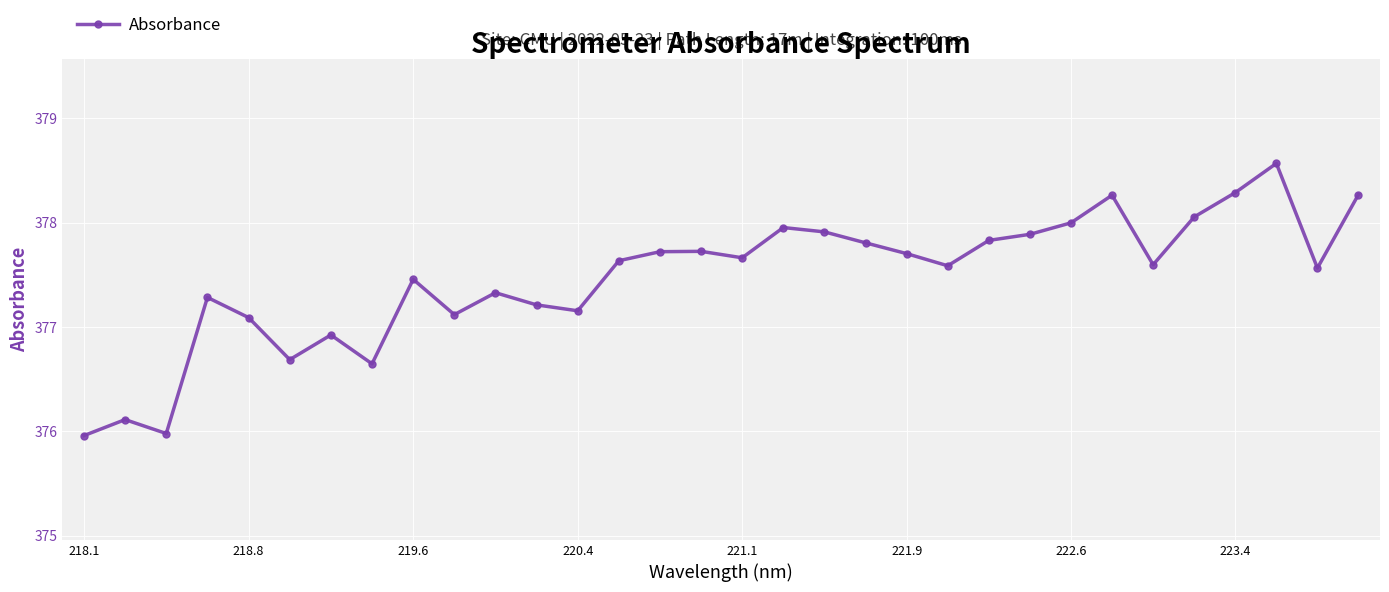

What is the smallest value displayed?

376.0